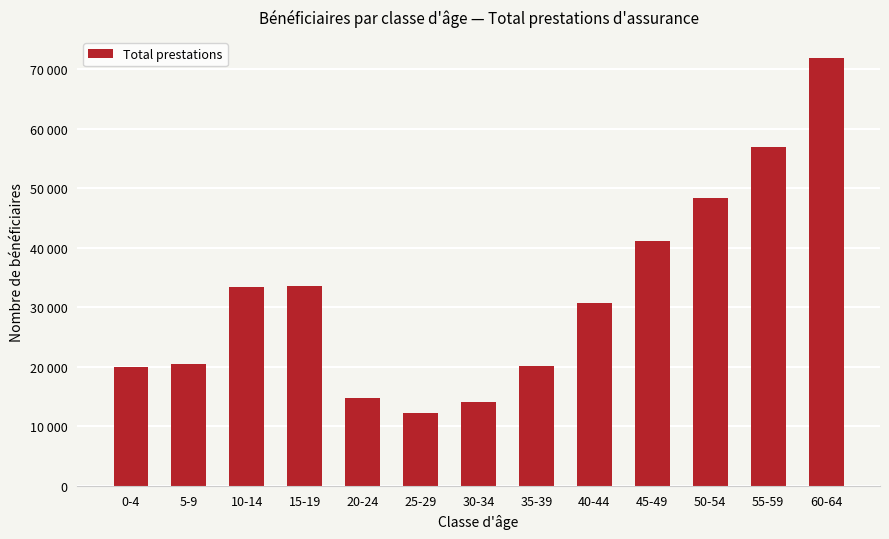

Does the chart contain any negative values?

No